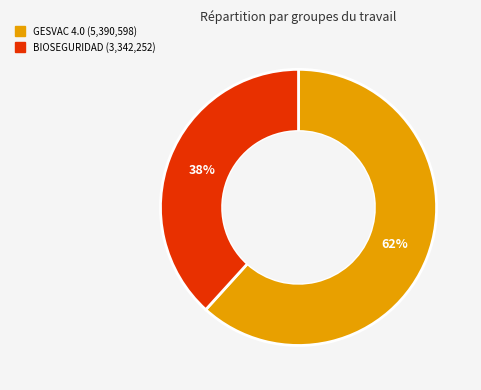

Is the sum of BIOSEGURIDAD and GESVAC 4.0 greater than half?

Yes